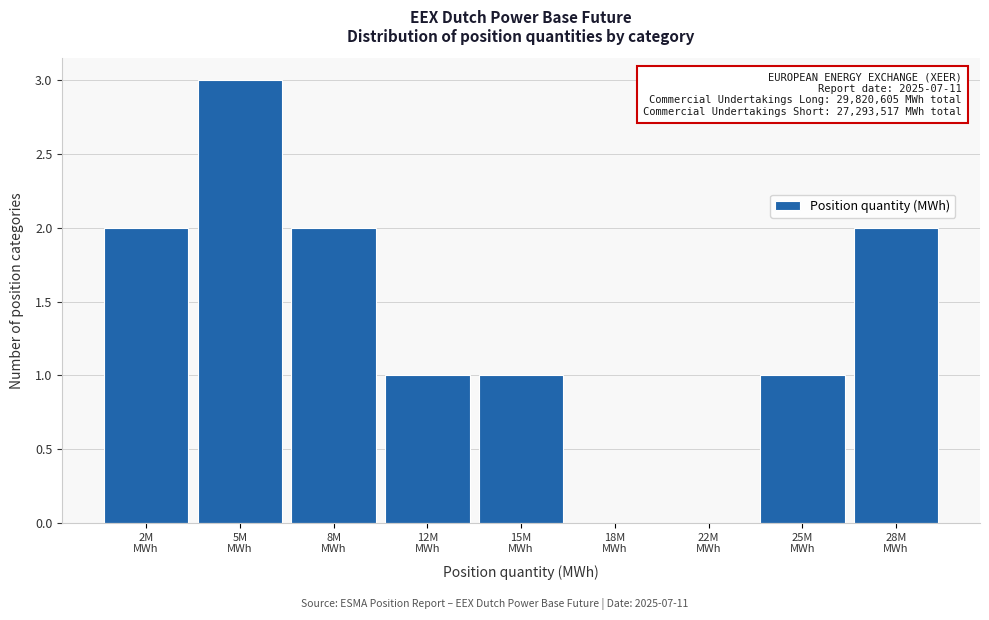

What is the greatest value displayed?

3